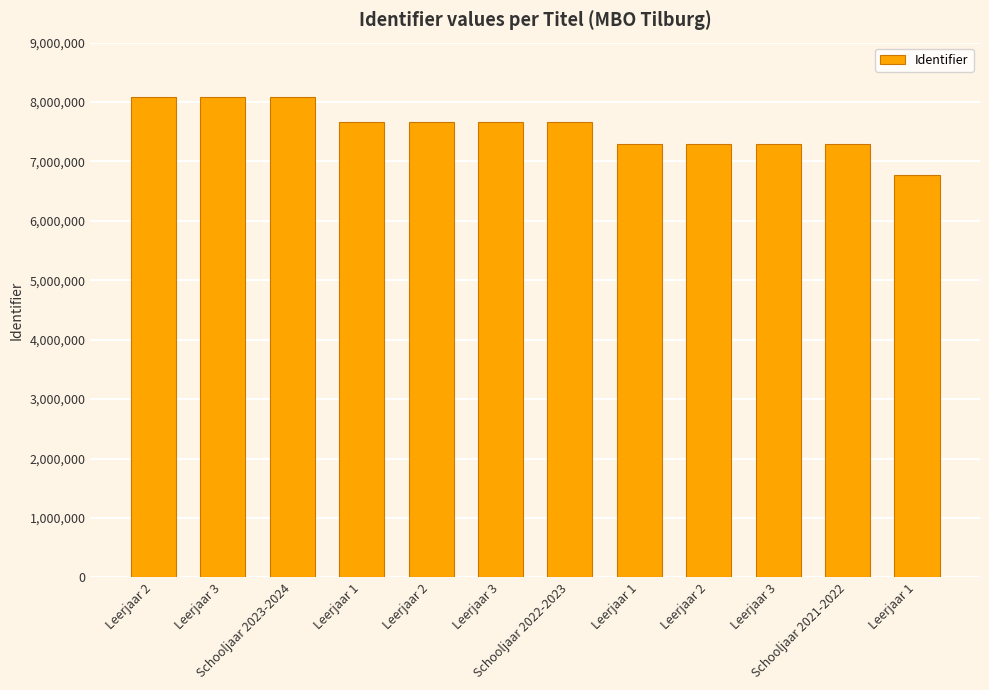

At which label does the data first exceed 7664564?

Leerjaar 2